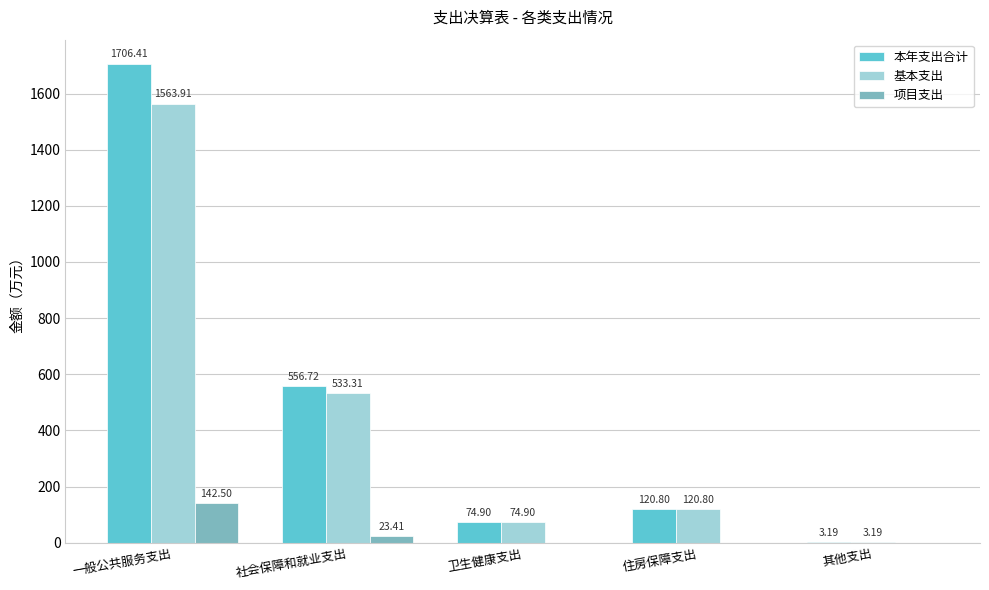

At which category is the sum across all series the highest?

一般公共服务支出